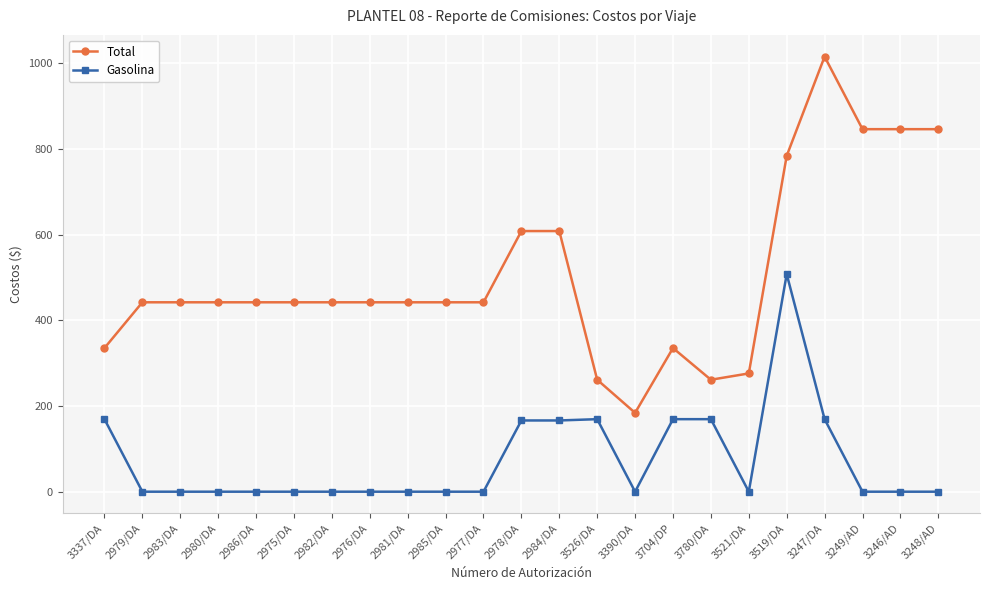

What is the sum of all Gasolina values?

1686.6